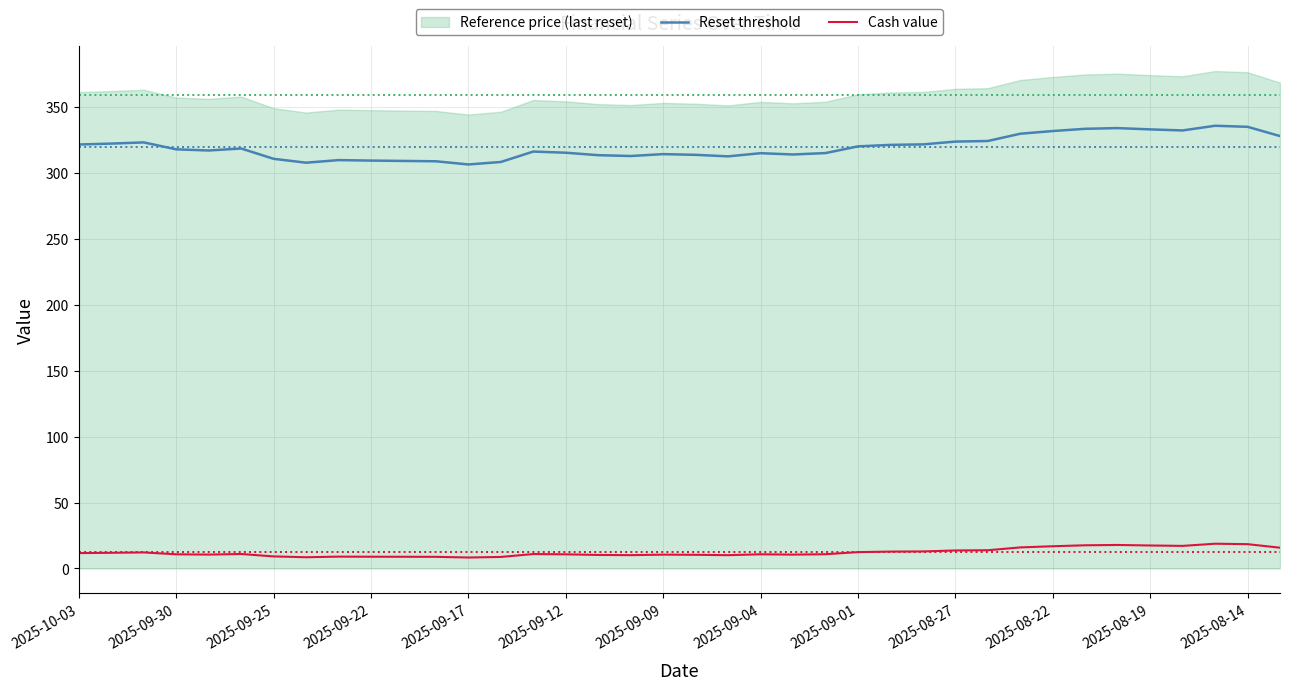

In Reset threshold, how many points are lower than both neighbors (excluding endpoints)?

7